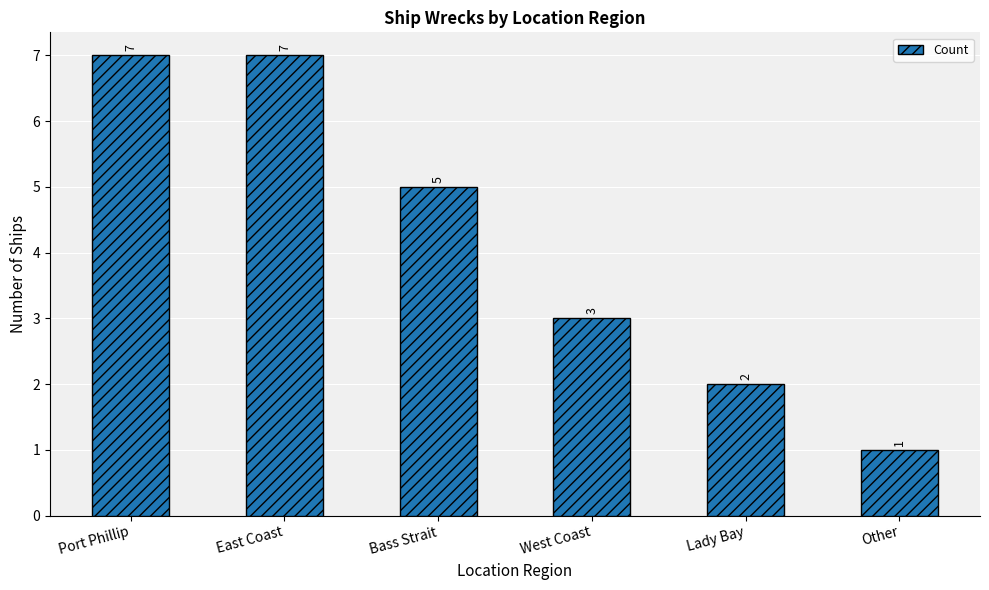

Is it true that the value at West Coast is 5?

False